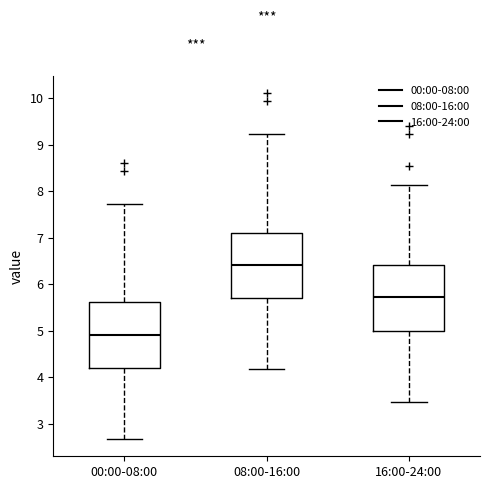

Reading left to right, transcribe this box plot: for each box, give where its median line is, the range the box spans, and where its two whiskers end, as read against the y-axis. The values are not printed on the chart, so give them approximately, as read against the axis.

00:00-08:00: median 4.9, box 4.2 to 5.6, whiskers 2.7 to 7.7
08:00-16:00: median 6.4, box 5.7 to 7.1, whiskers 4.2 to 9.2
16:00-24:00: median 5.7, box 5.0 to 6.4, whiskers 3.5 to 8.1